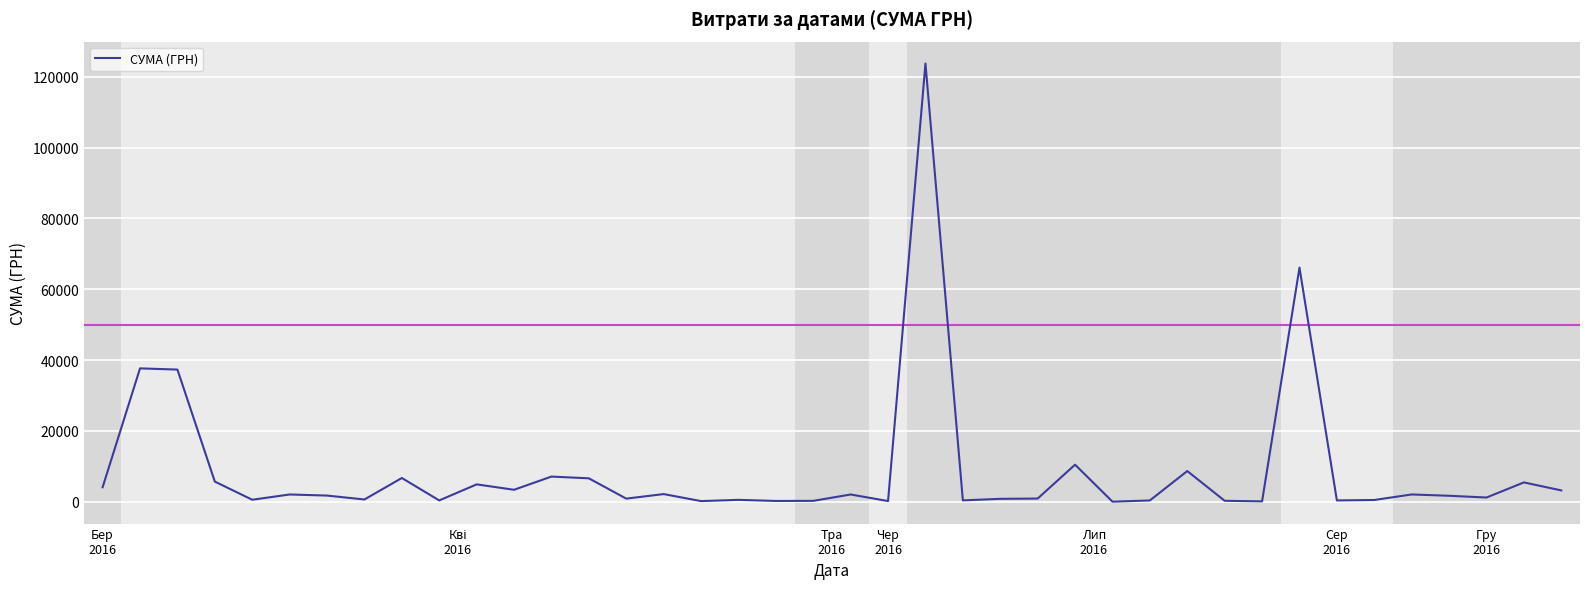

What is the difference between the maximum and minimum values?

123746.9